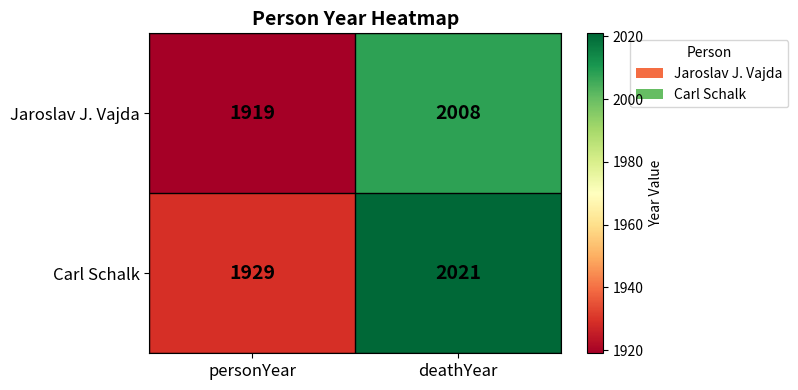

Which series has the largest range (max minus min)?

Carl Schalk